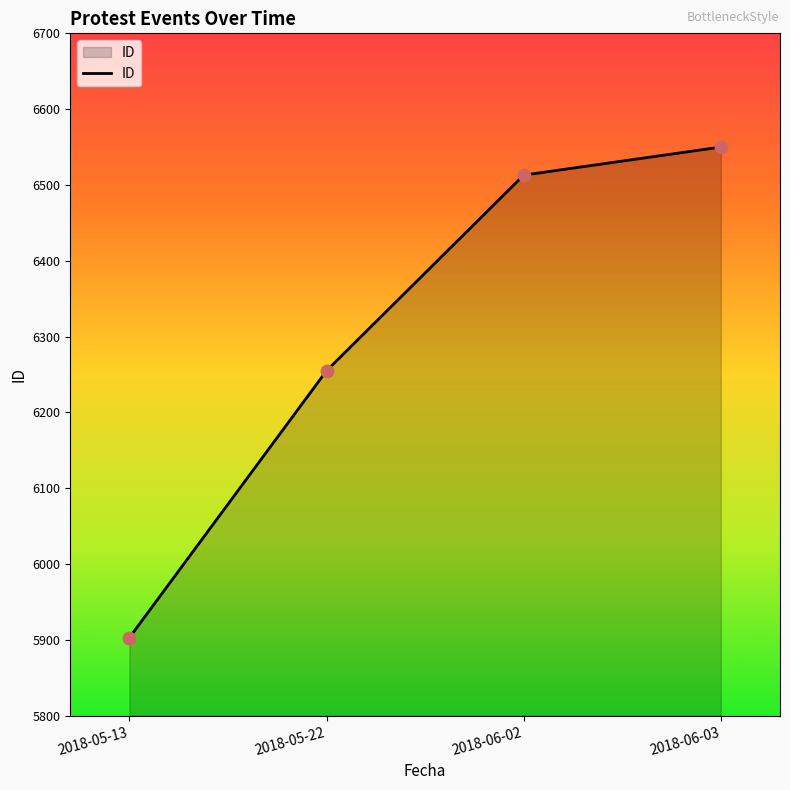

Which has a higher value, 2018-06-03 or 2018-05-22?

2018-06-03